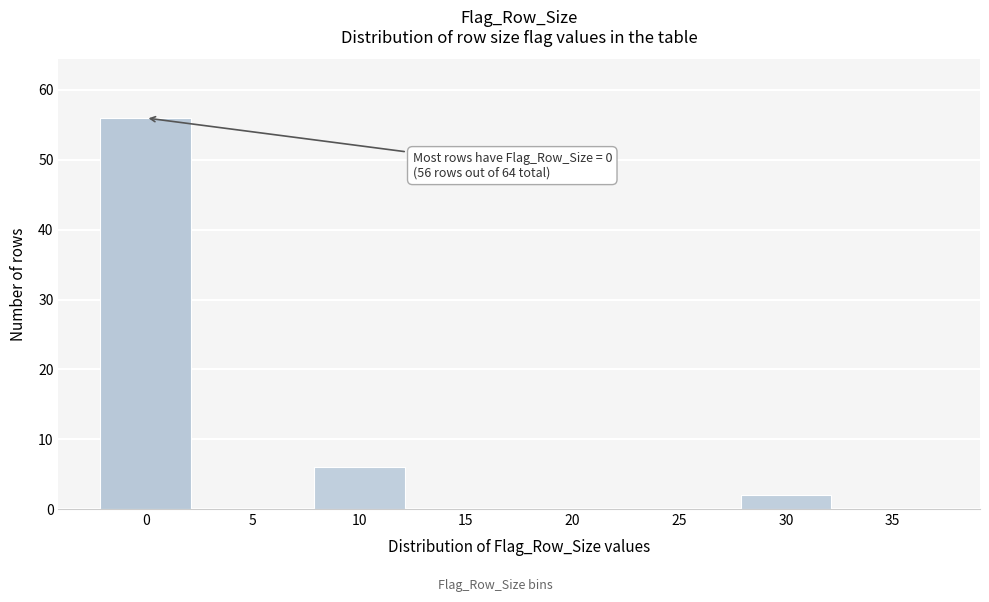

Reading right to left, what are all the values shown in this chart?

35=0	30=2	25=0	20=0	15=0	10=6	5=0	0=56